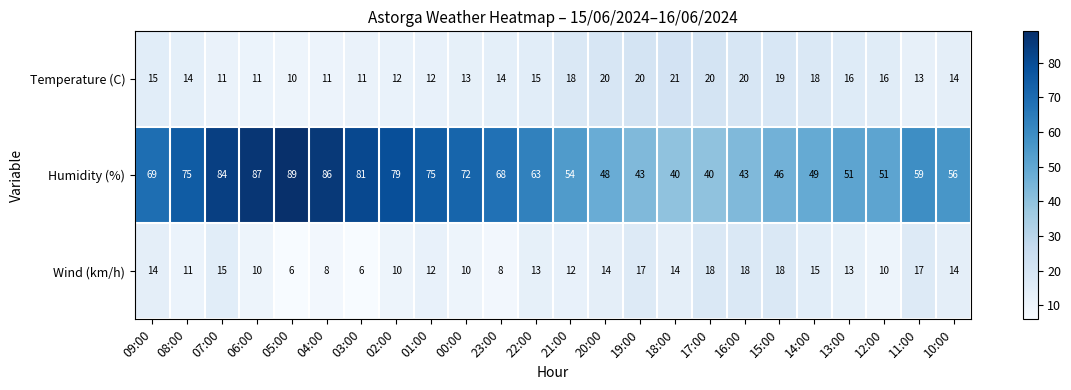

Between 04:00 and 14:00, which series saw the biggest shift?

Humidity (%)